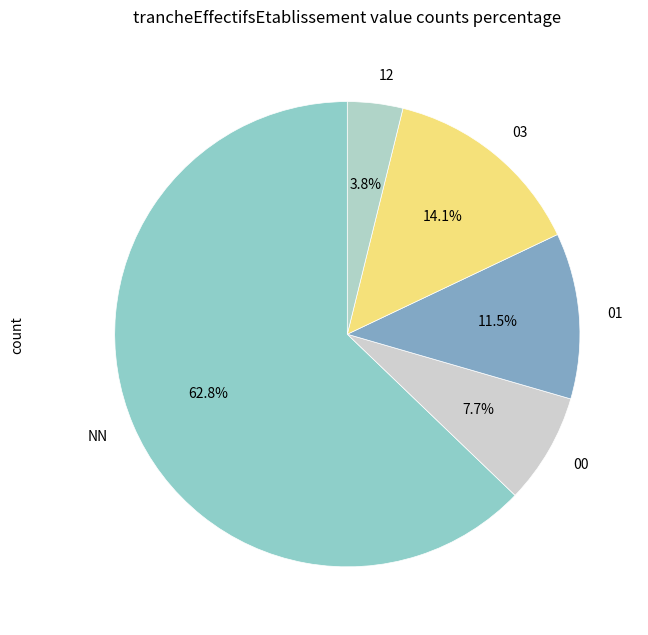

How many slices are in this pie chart?

5